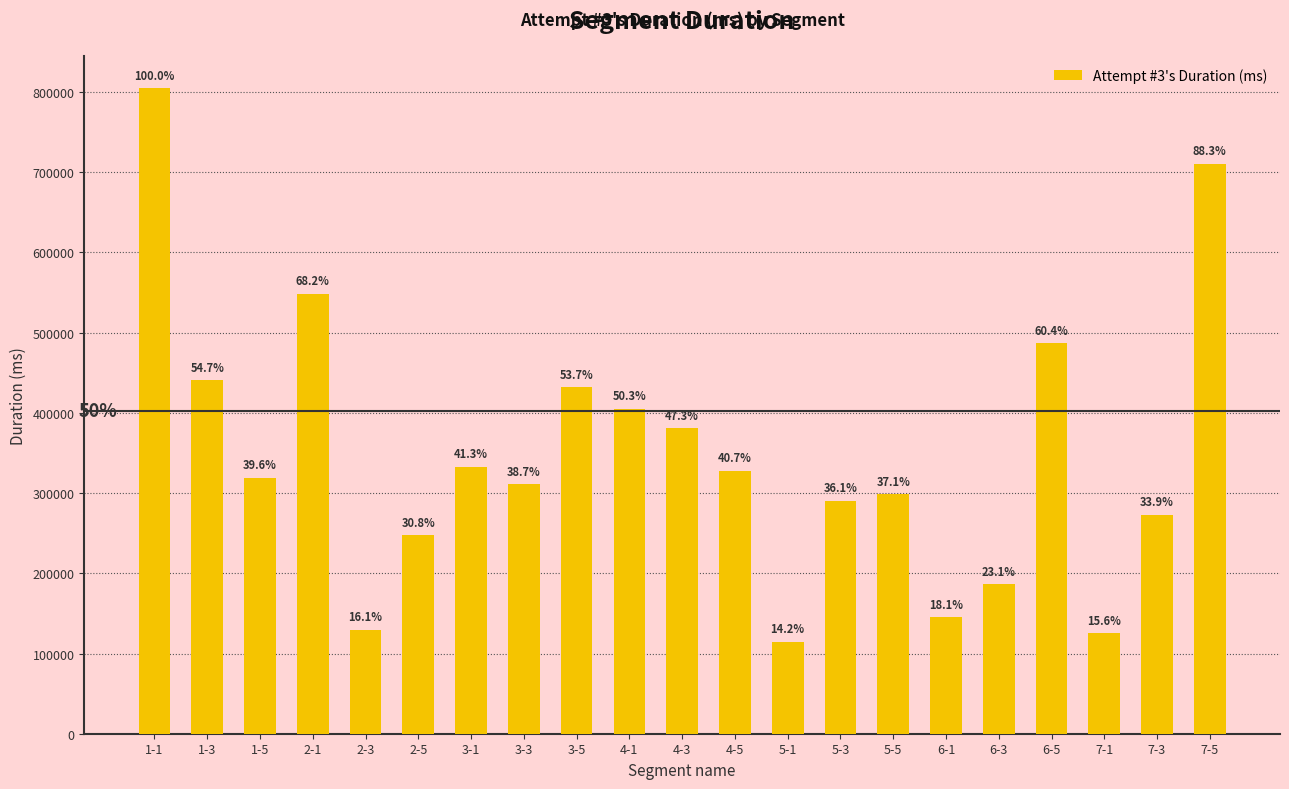

Is it true that the value at 1-1 is 804918?

True